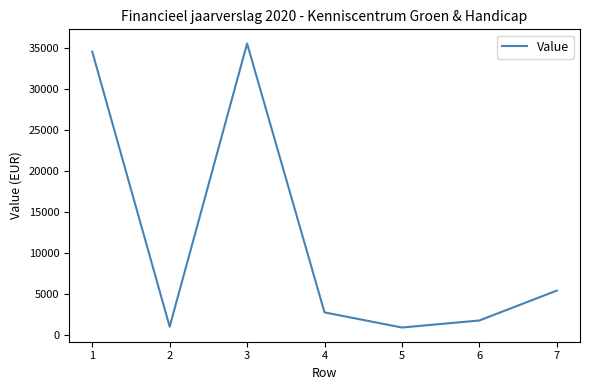

What is the smallest value displayed?

899.9